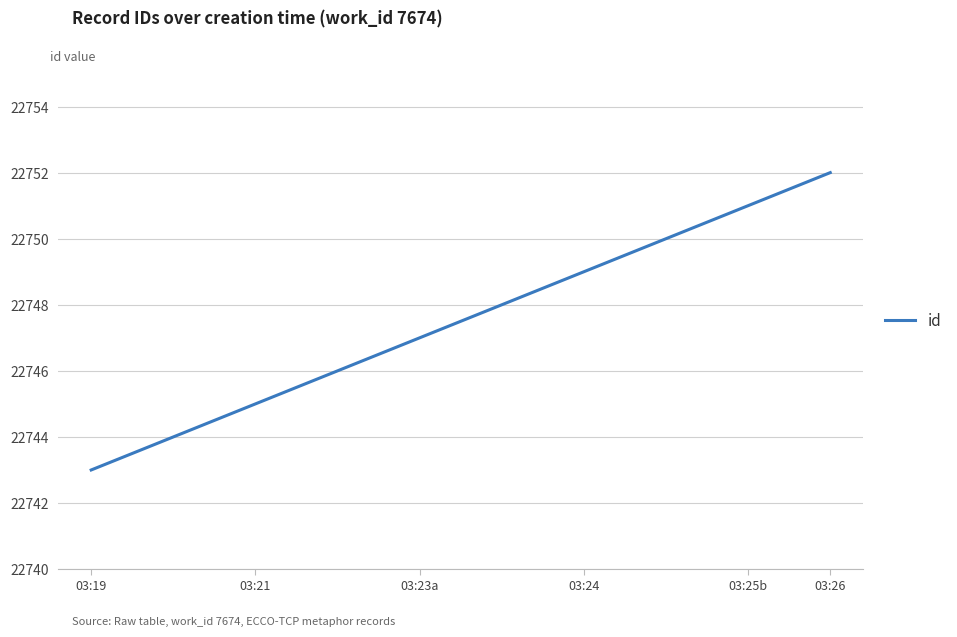

How many values are between 22745 and 22750?

6